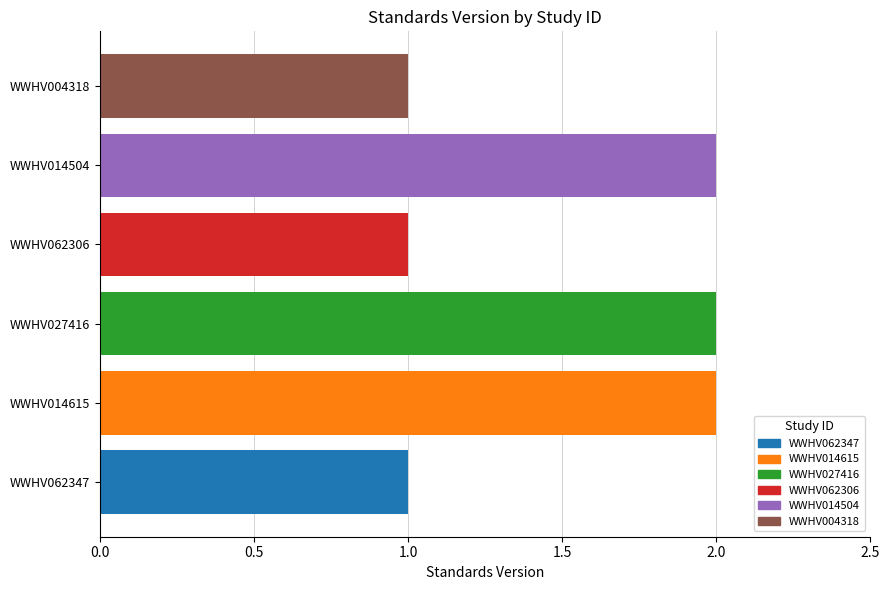

What is the sum of all values?

9